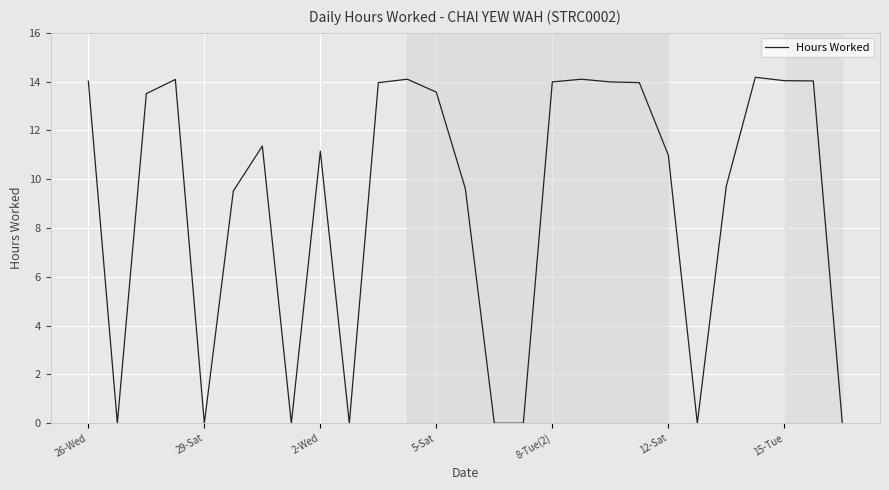

What is the difference between the maximum and minimum values?

14.2